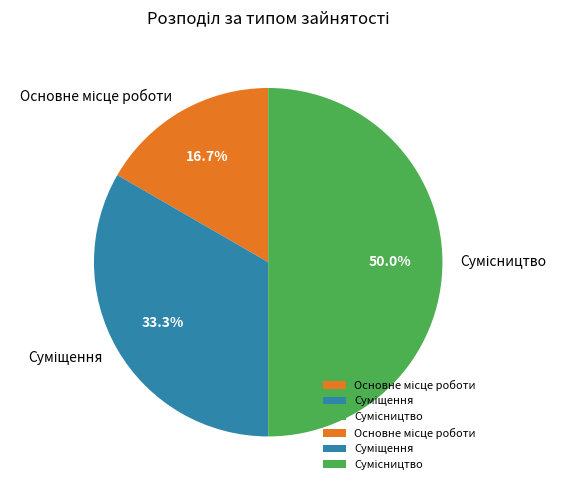

Rank the categories by value from lowest to highest.

Основне місце роботи, Суміщення, Сумісництво